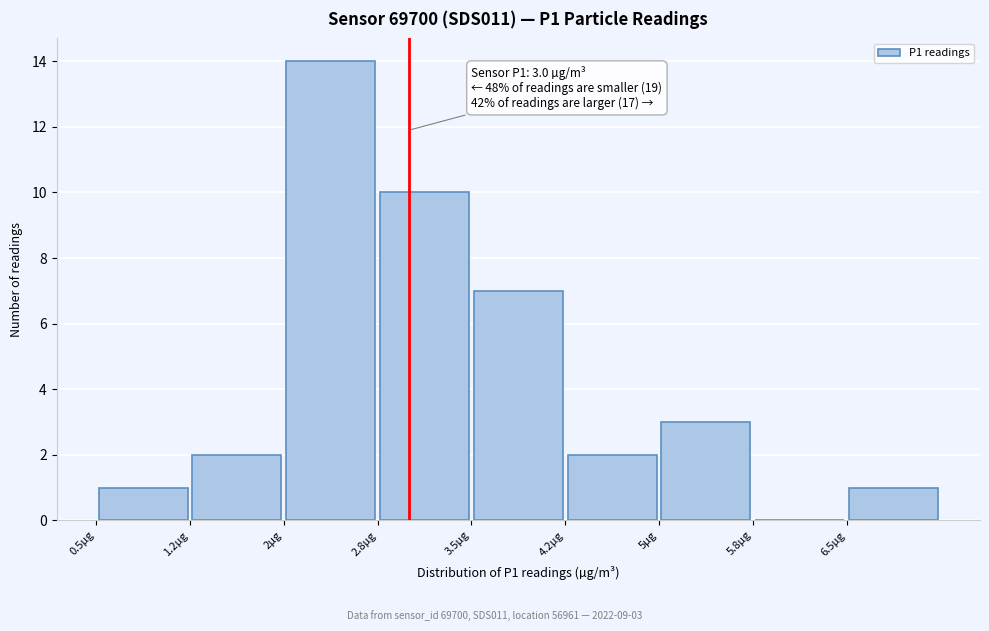

Which range on the x-axis has the tallest bar?

2.00 to 2.75